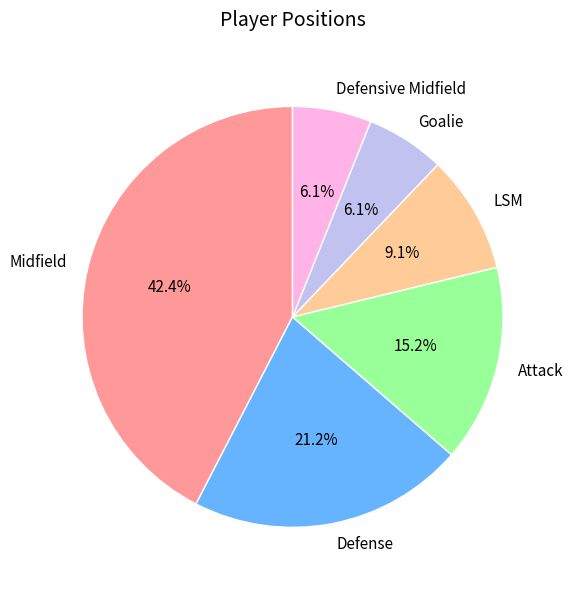

To the nearest percent, what is the difference between the largest and smallest slice percentages?

36%